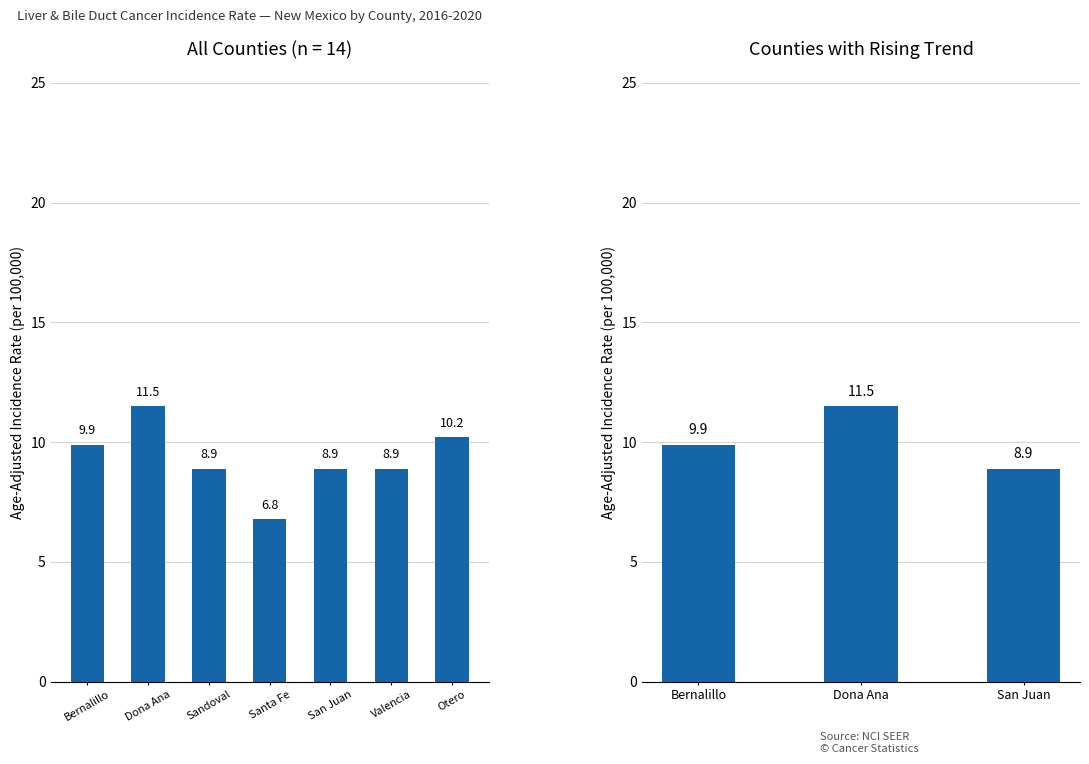

Is it true that the value at Bernalillo is 9.9?

True